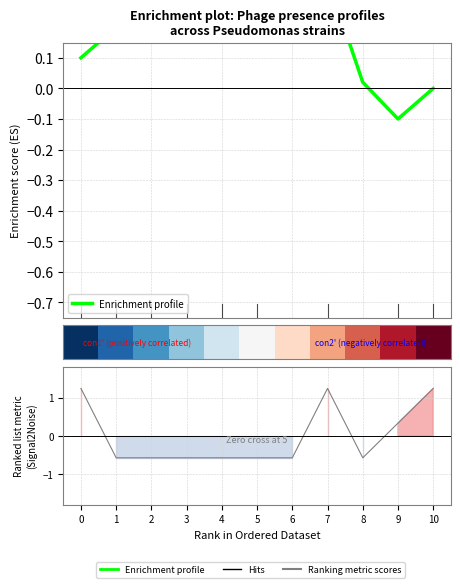

True or false: Ranking metric scores has a value of -0.6 at 1.

True